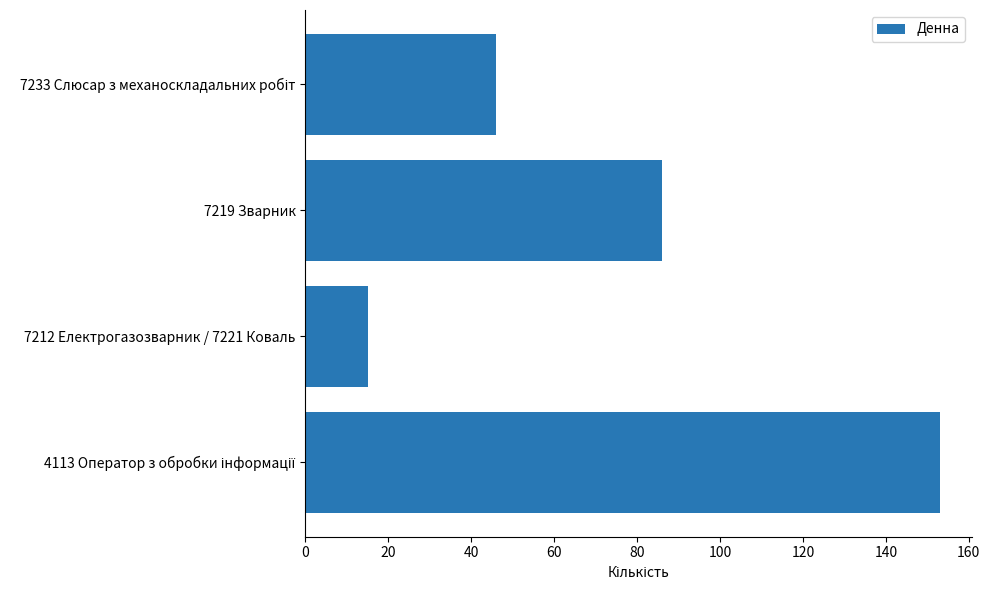

What is the minimum value shown in the chart?

15